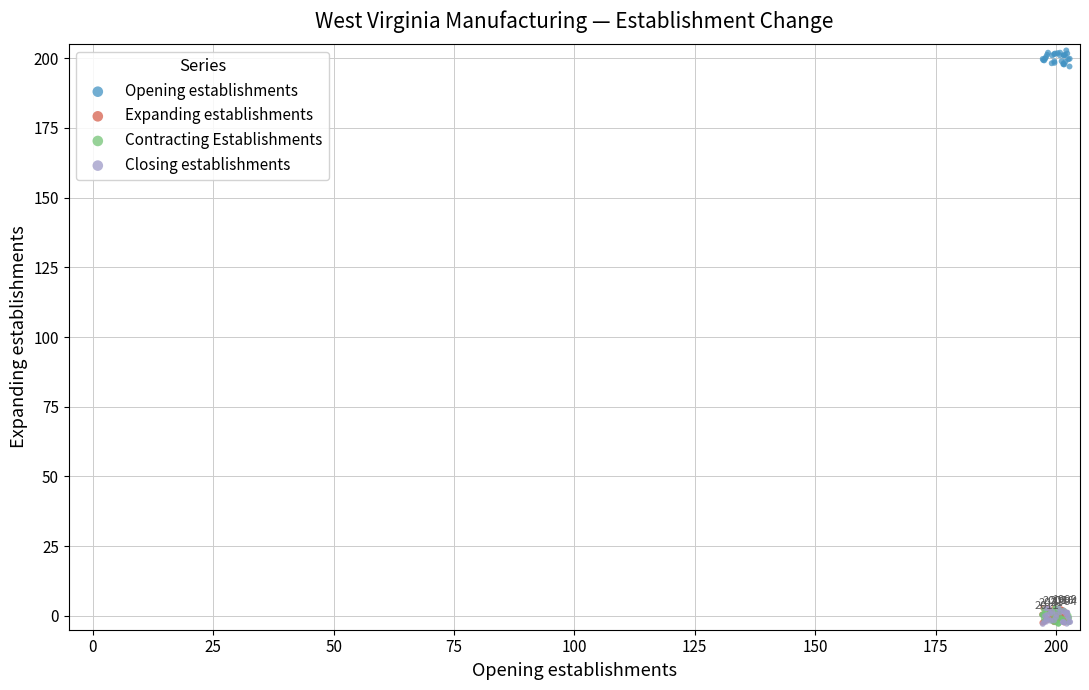

Which series reaches the maximum Y coordinate?

Opening establishments